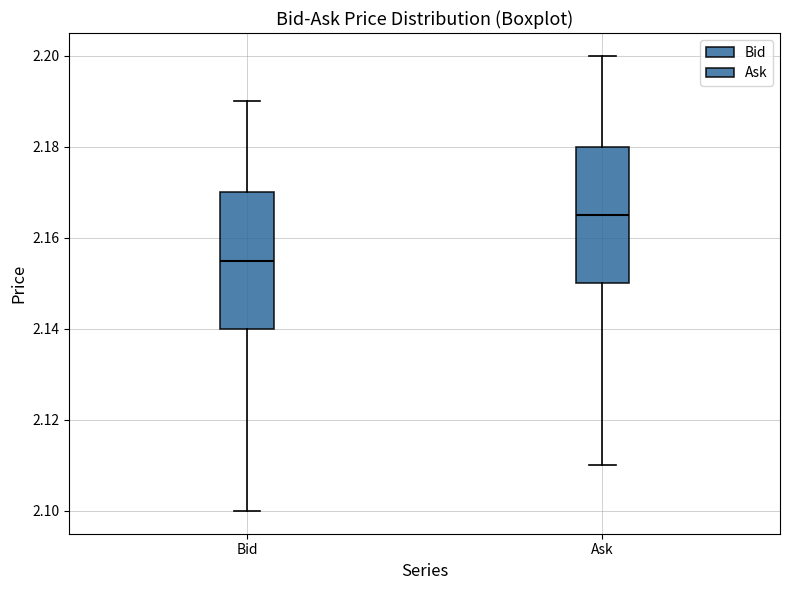

Which box has the highest median line?

Ask